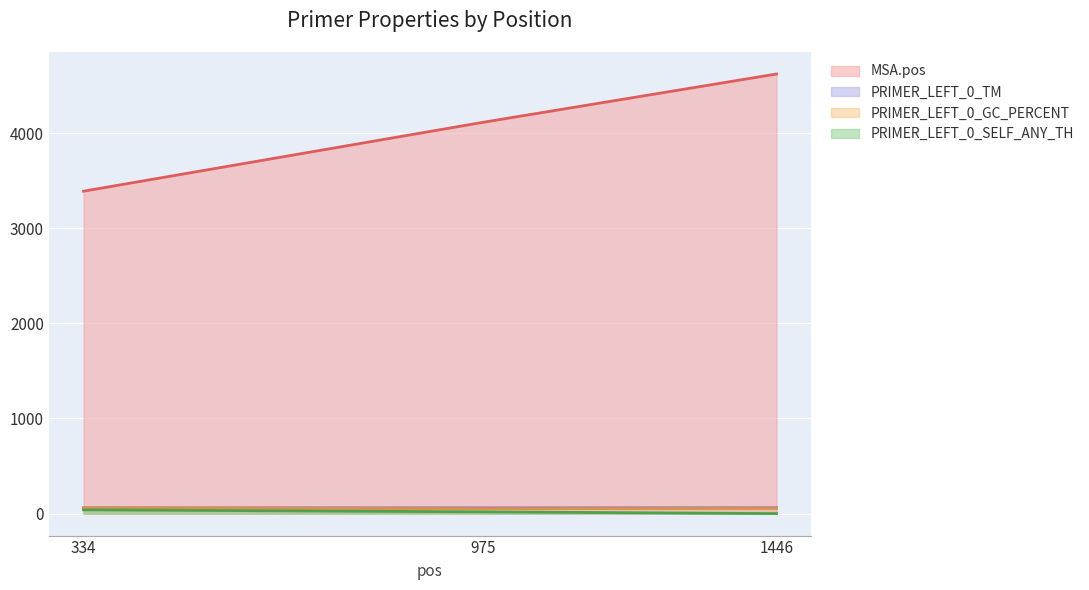

What is the total value across all series at 975?

4243.8